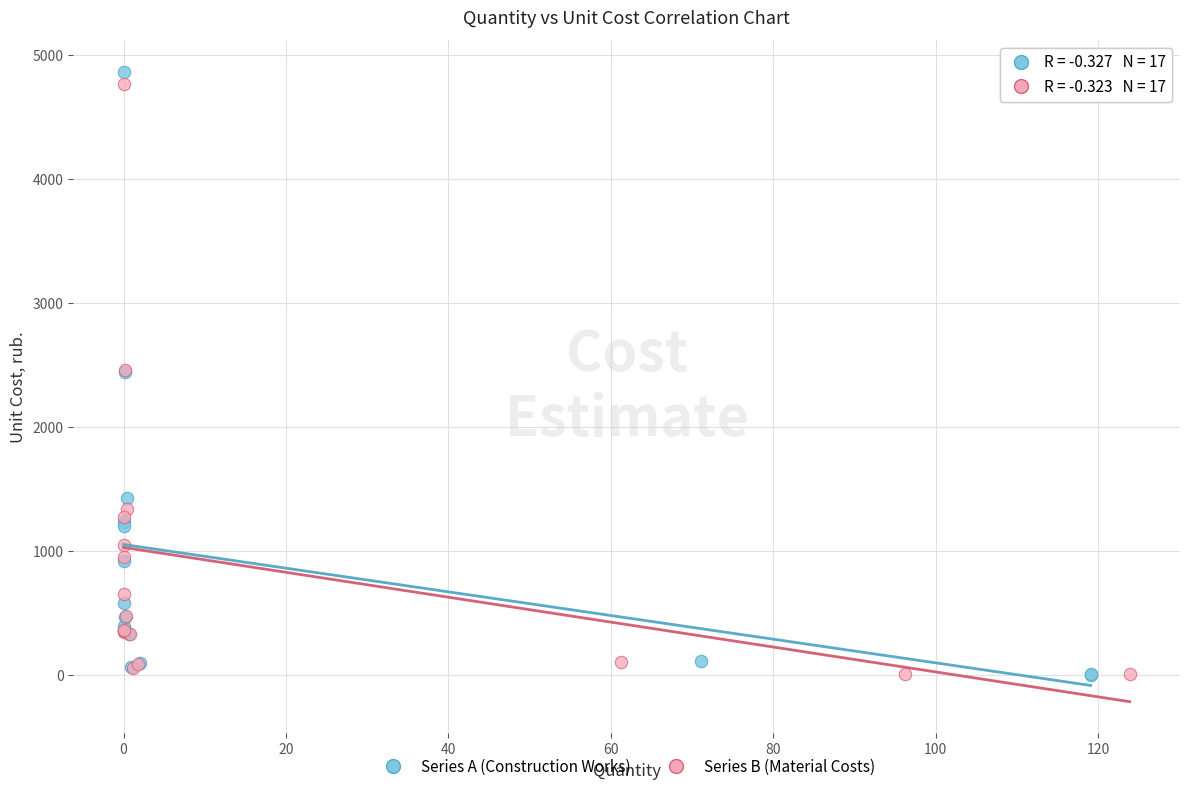

Which series reaches the maximum Y coordinate?

Series A (Construction Works)